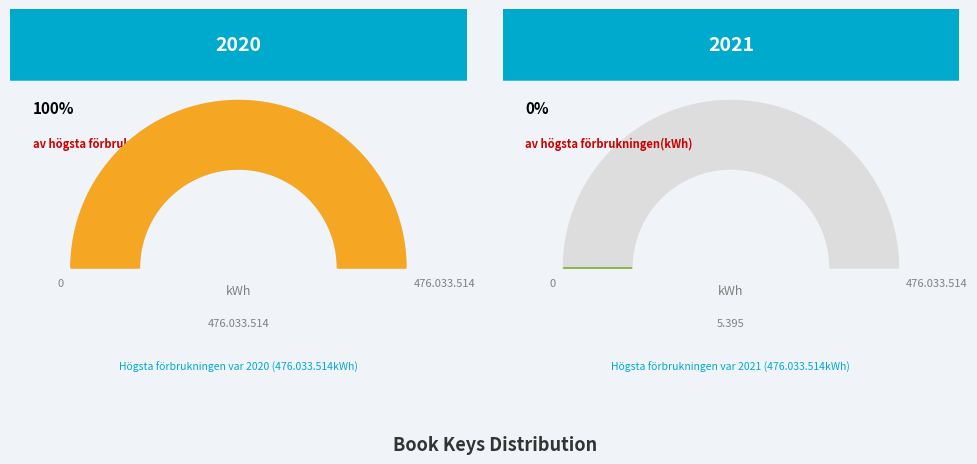

How many slices are in this pie chart?

2